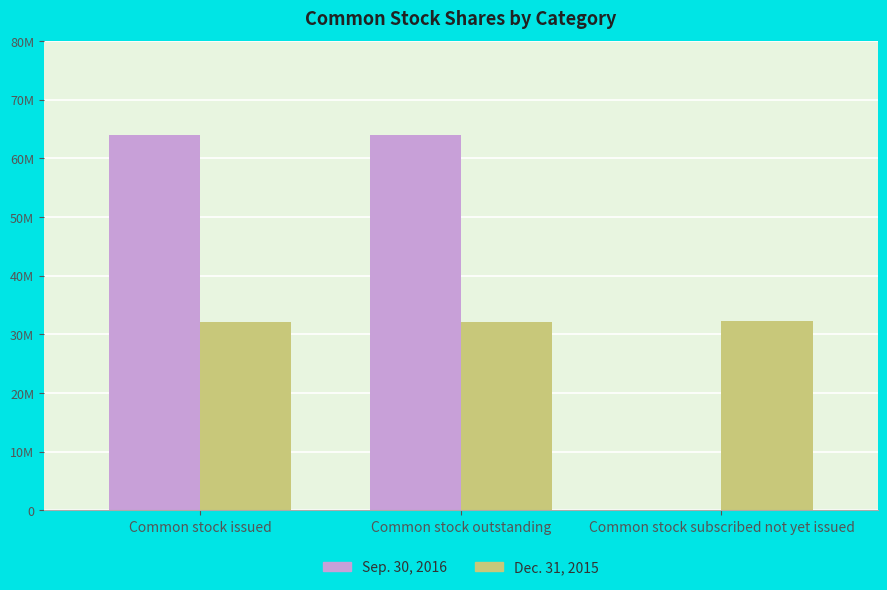

Is it true that Dec. 31, 2015 equals 32120446 at Common stock issued?

True